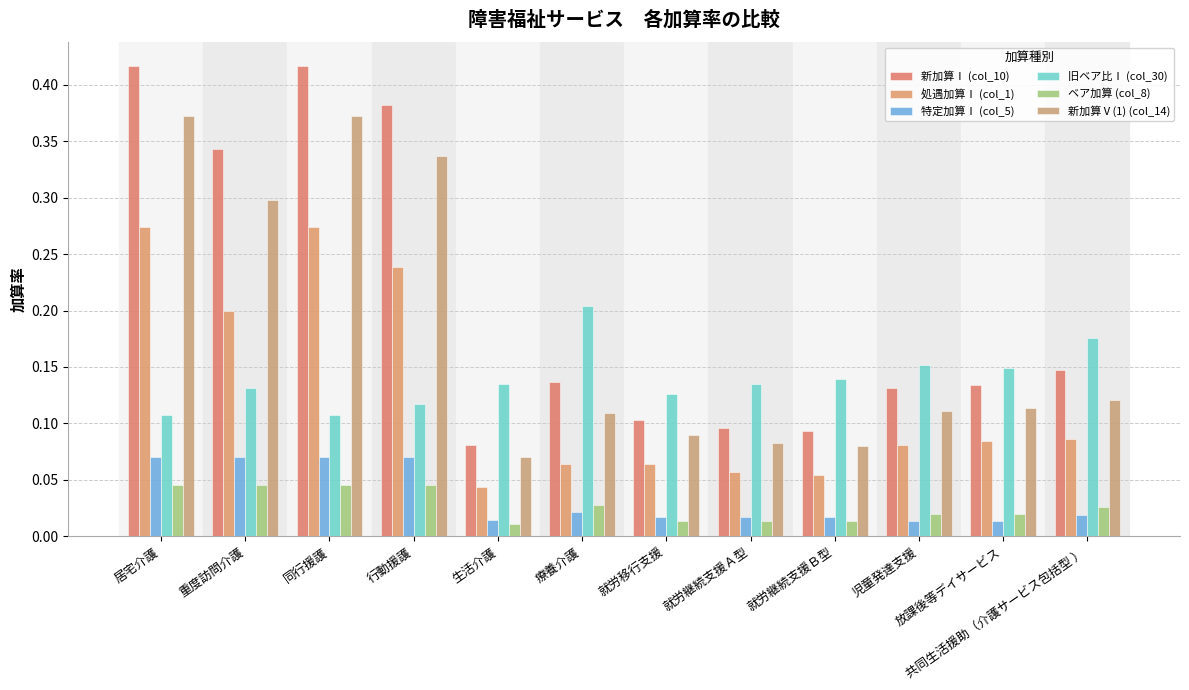

The value of 新加算Ⅴ(1) (col_14) at 就労継続支援Ａ型 is 0.1. True or false?

True